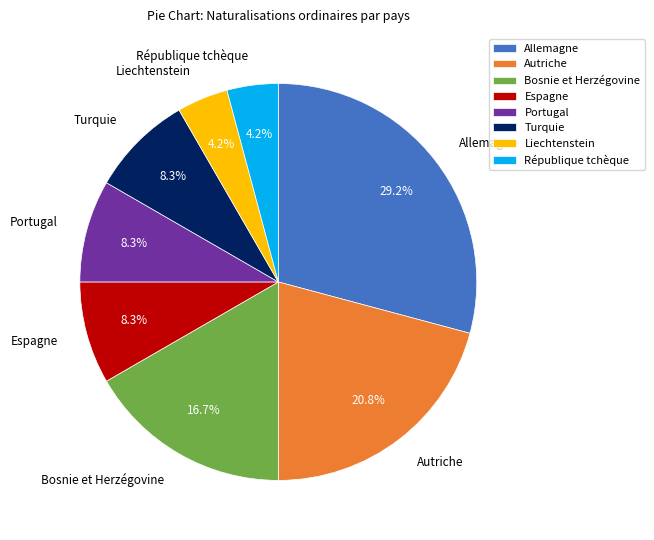

Does Bosnie et Herzégovine represent more than half of the total?

No